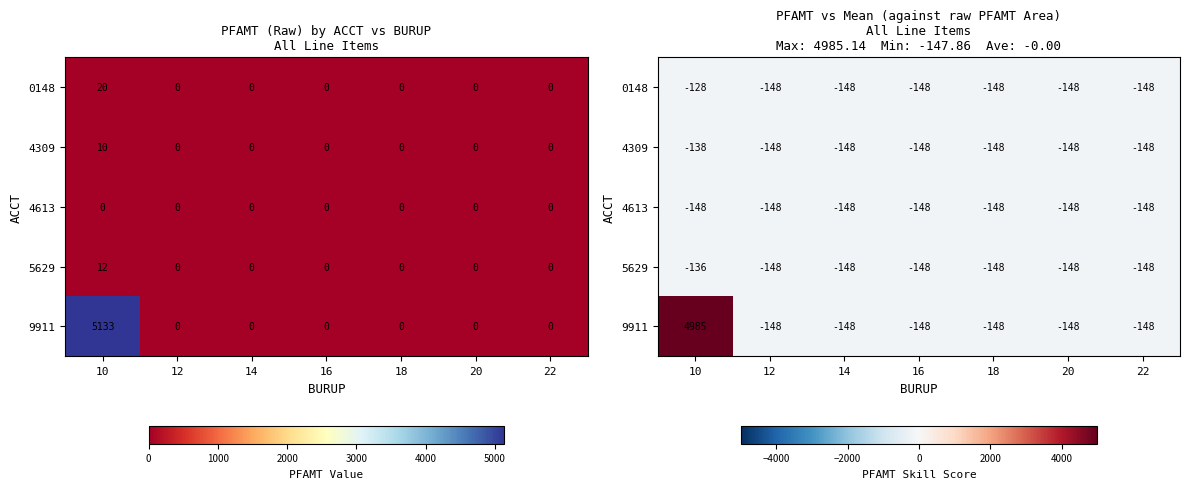

Which has a higher value, 22 or 16?

22